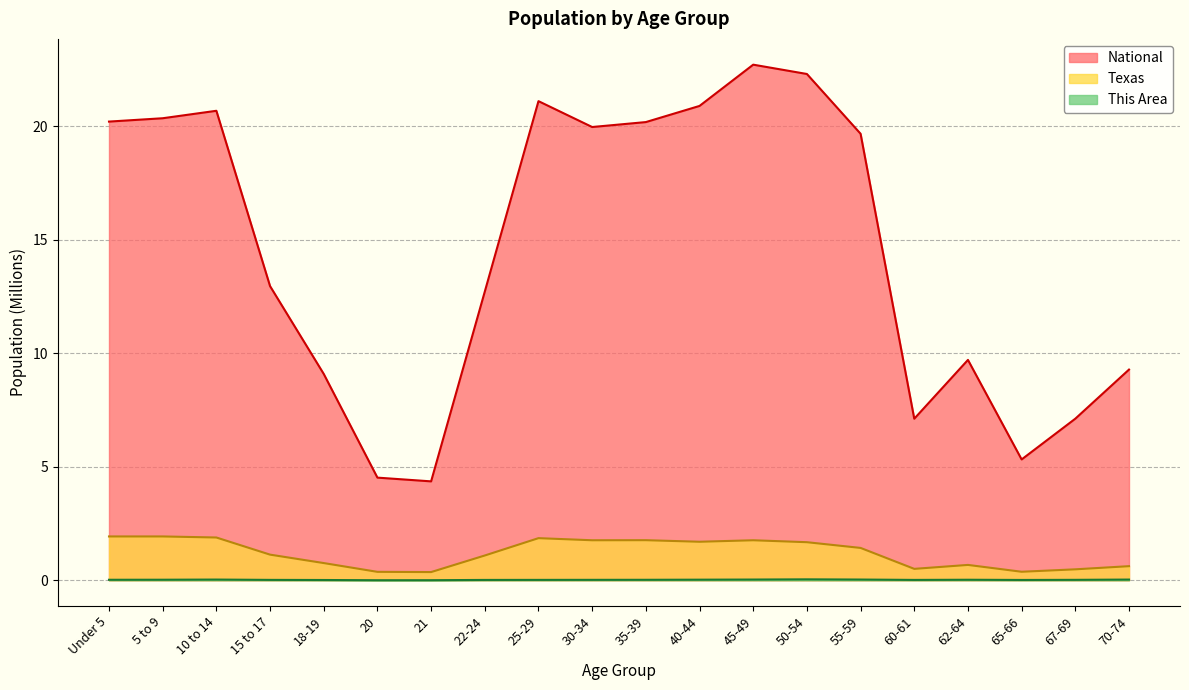

Where is This Area nearest to the value 0?

20